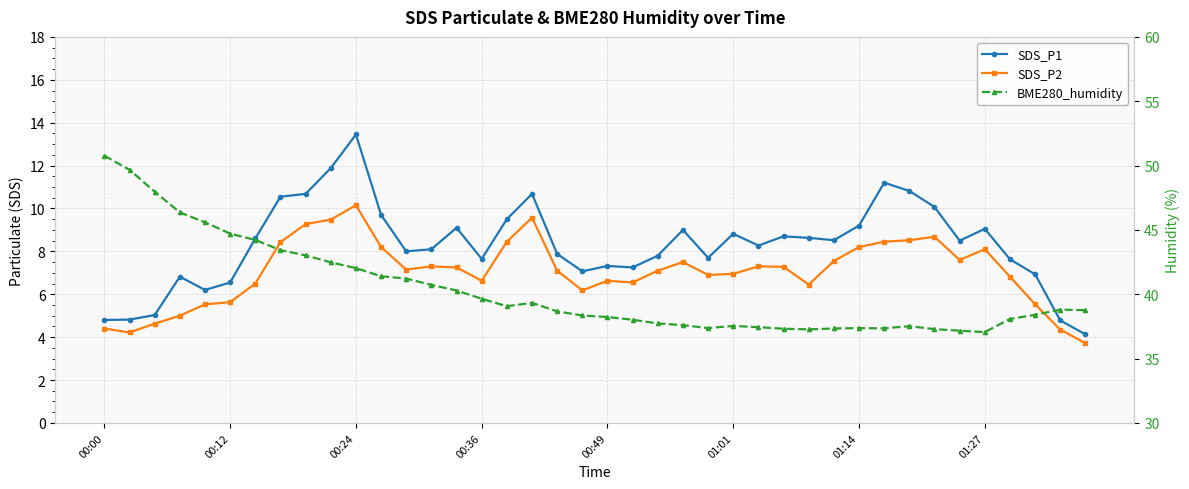

List the series in order of their peak value, lowest first.

SDS_P2, SDS_P1, BME280_humidity